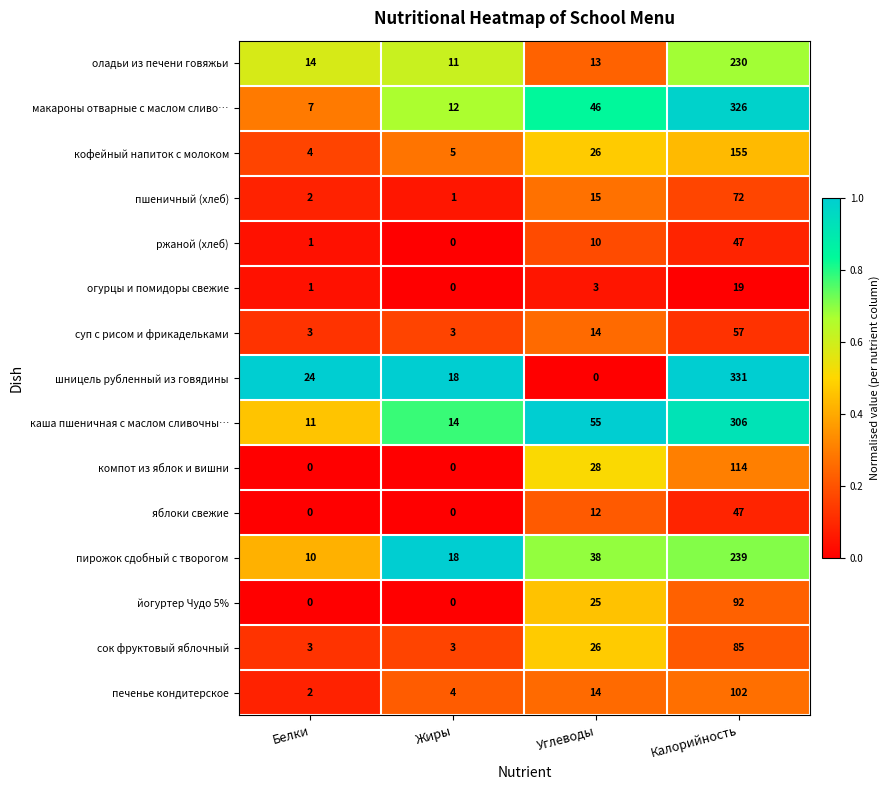

The value of огурцы и помидоры свежие at Калорийность is 19. True or false?

True